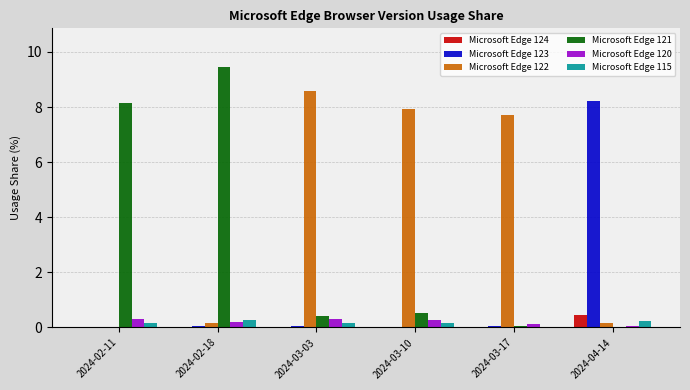

At which label does Microsoft Edge 122 first exceed 7?

2024-03-03